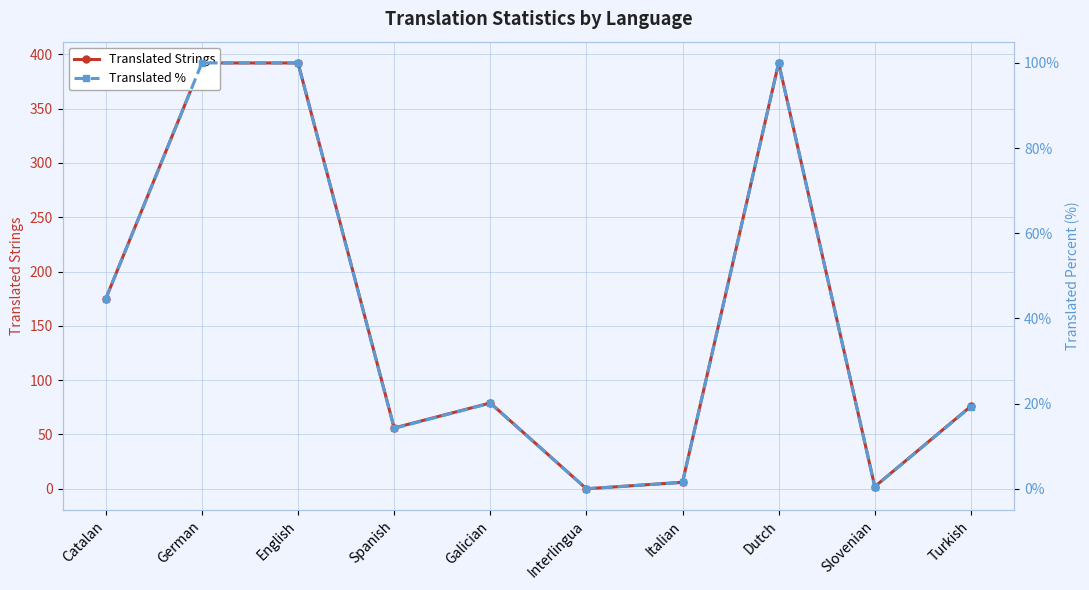

True or false: Translated % and Translated Strings cross at least once.

False